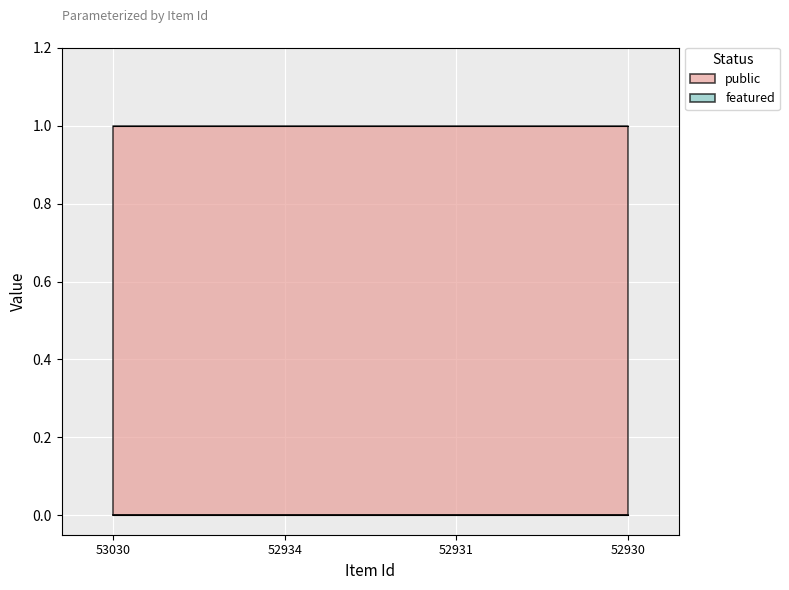

Which category has the lowest value in the public series?

53030